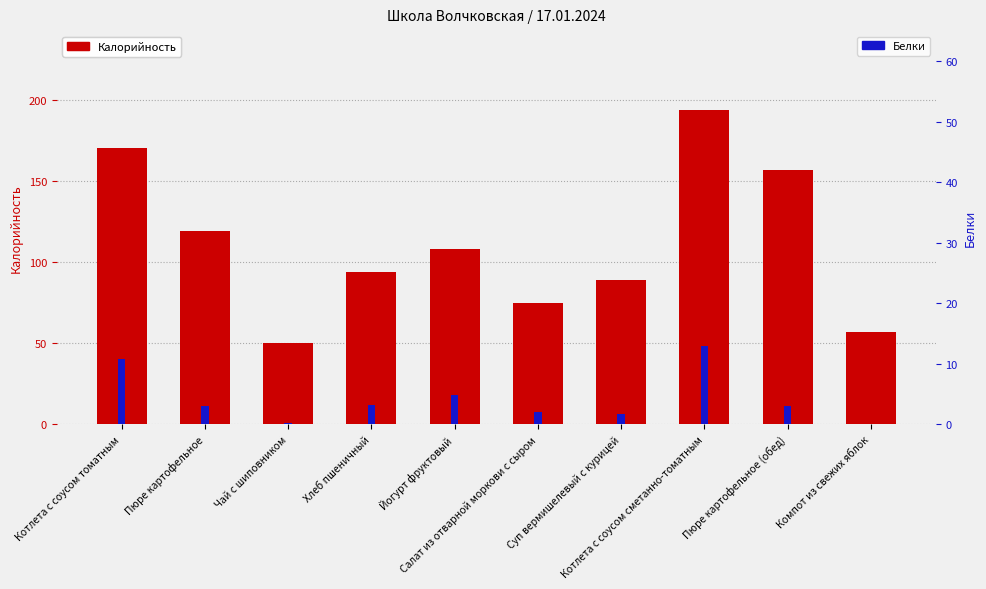

What is the sum of all Белки values?

41.9